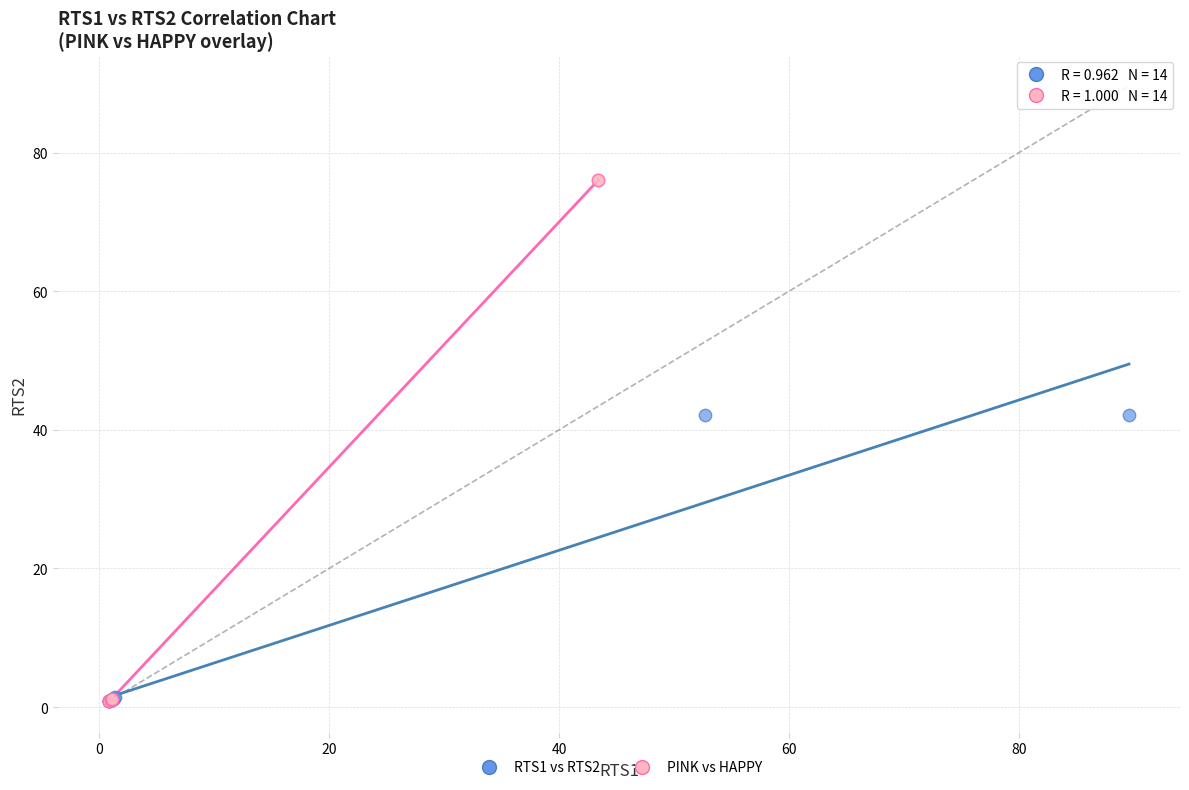

Which series contains the highest Y value?

PINK vs HAPPY